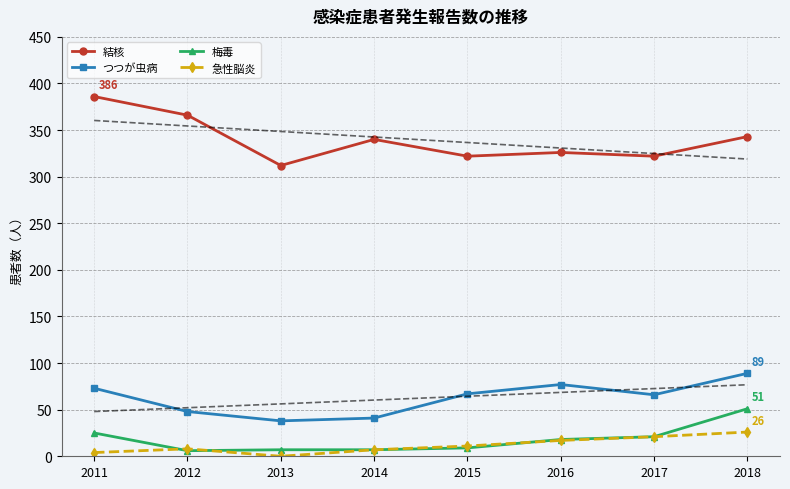

At which category is the sum across all series the highest?

2018